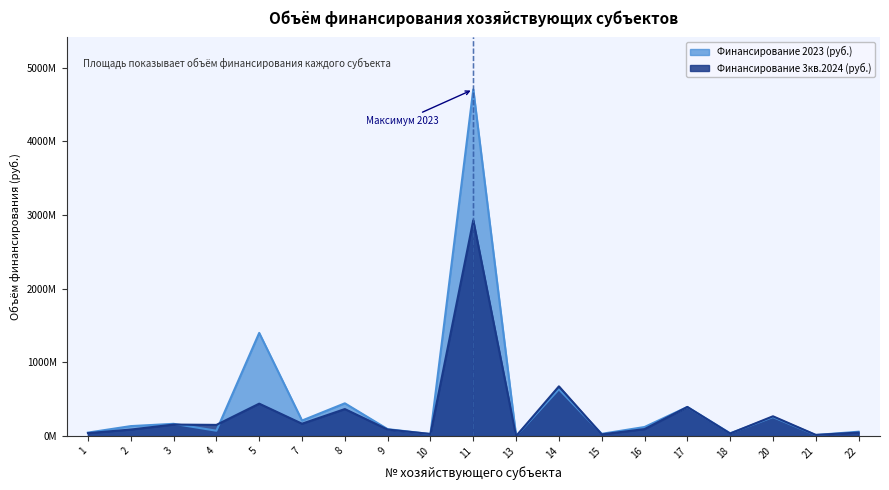

Which series has the widest spread of values?

Финансирование 2023 (руб.)